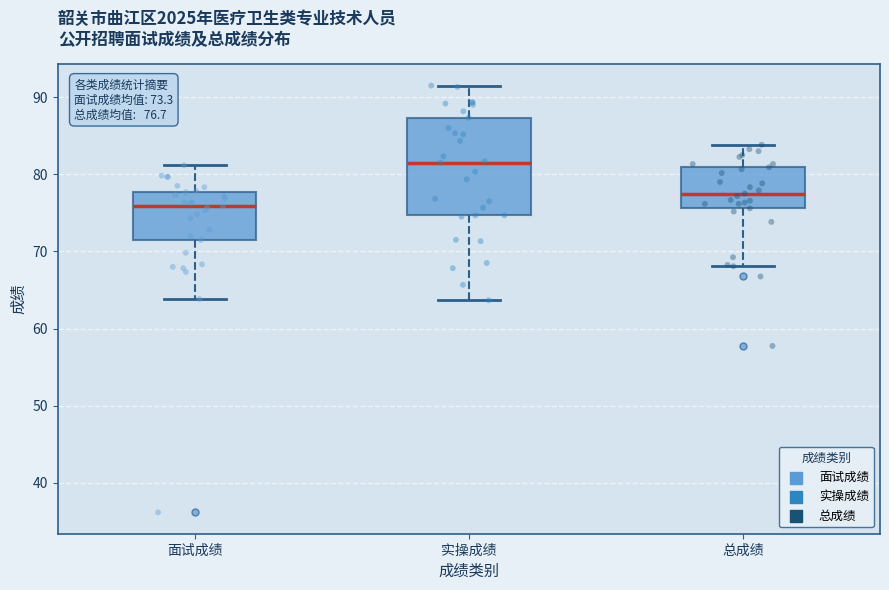

Comparing the boxes themselves (not the whiskers), which one is the tallest?

实操成绩